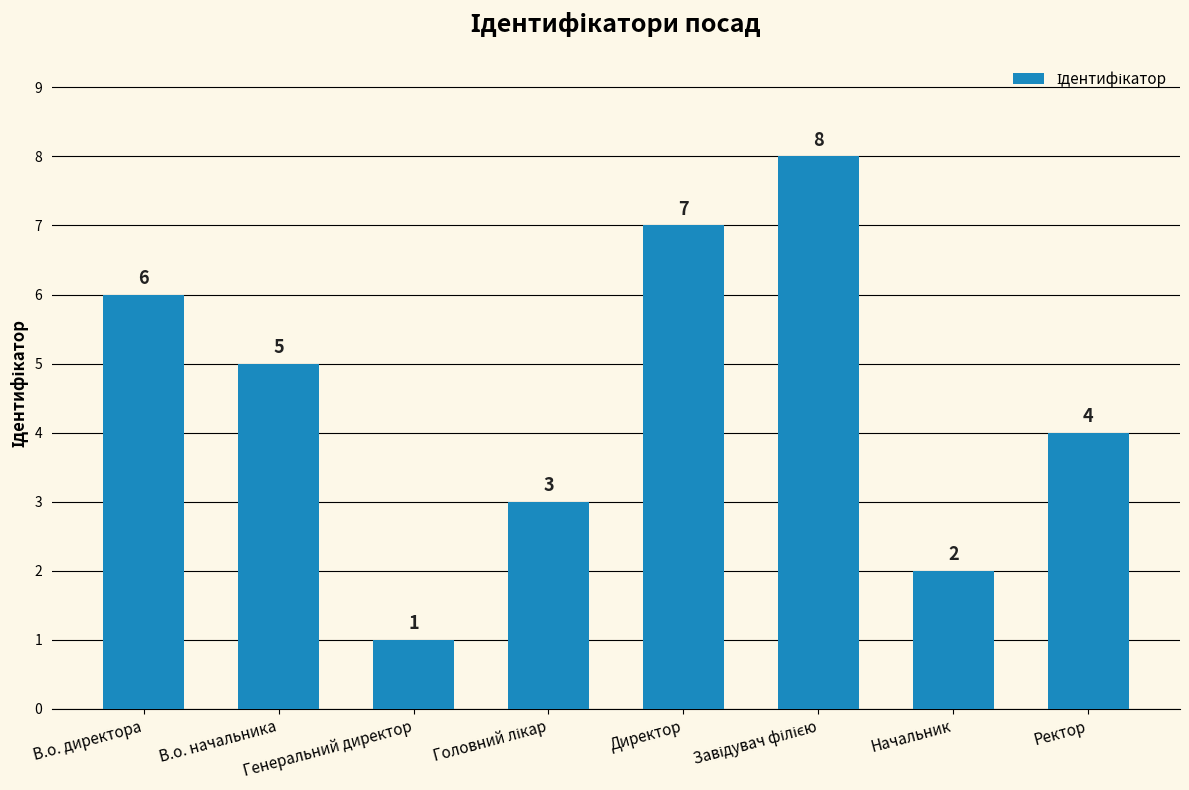

Between Начальник and В.о. директора, which is larger?

В.о. директора